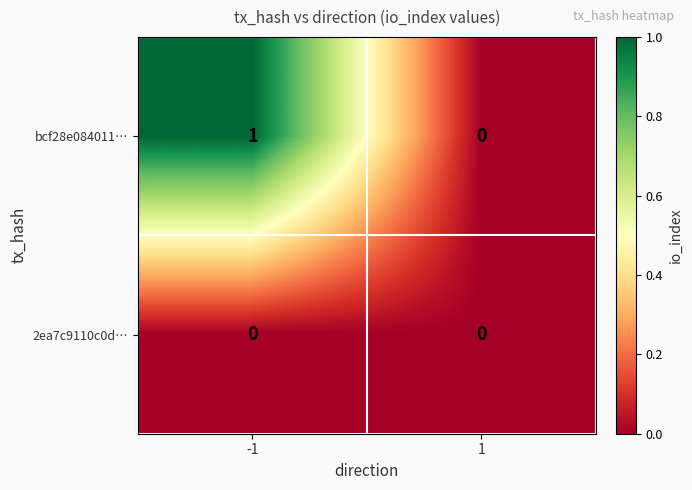

Which series has the largest total across all categories?

bcf28e084011…